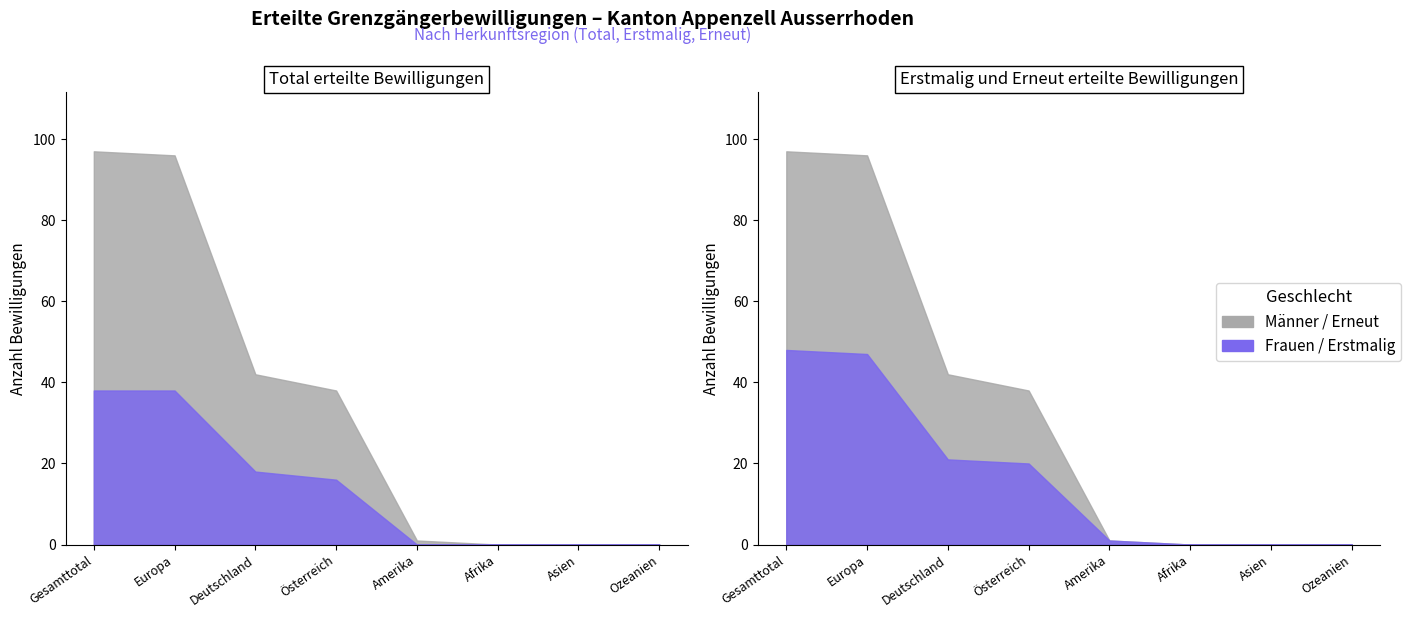

At how many categories does at least one series exceed 16?

4